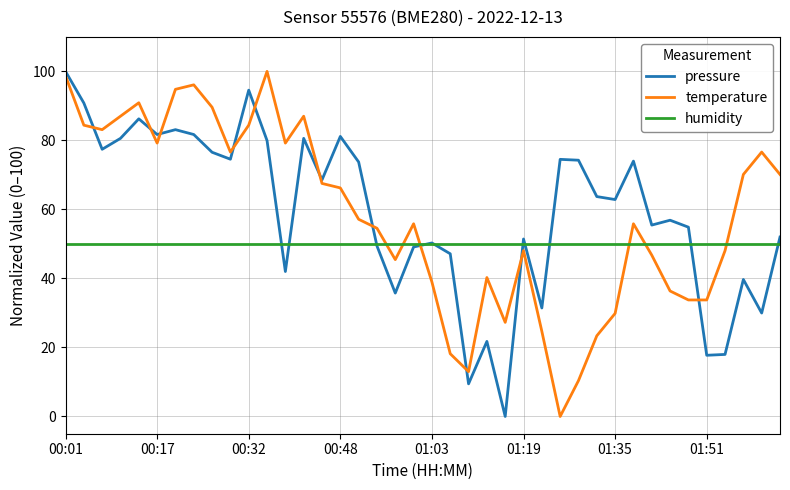

What is the maximum value shown in the chart?

100.0